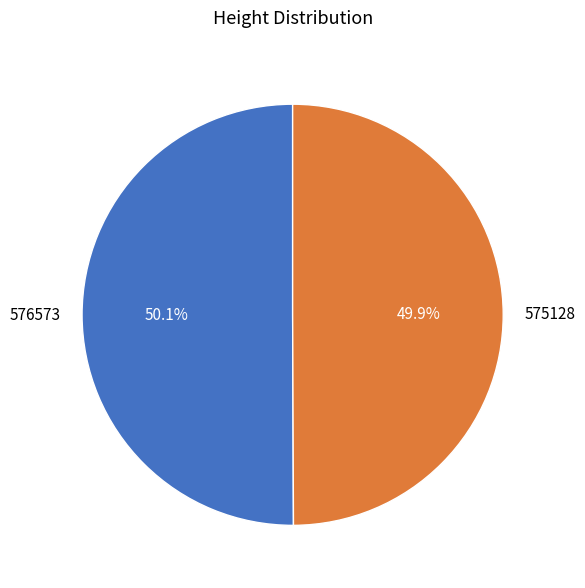

What percentage do 576573 and 575128 together represent?

100.0%